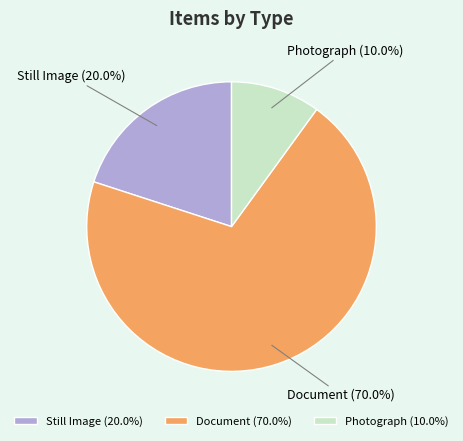

What is the ratio of the value at Photograph to the value at Still Image?

0.5